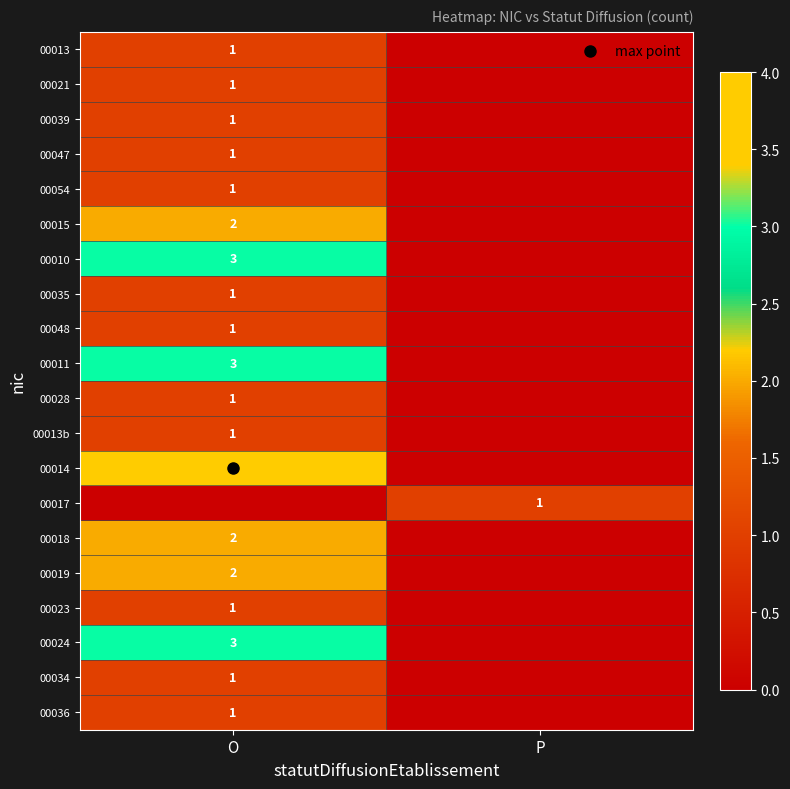

What is the spread (max minus min) of values at O?

4